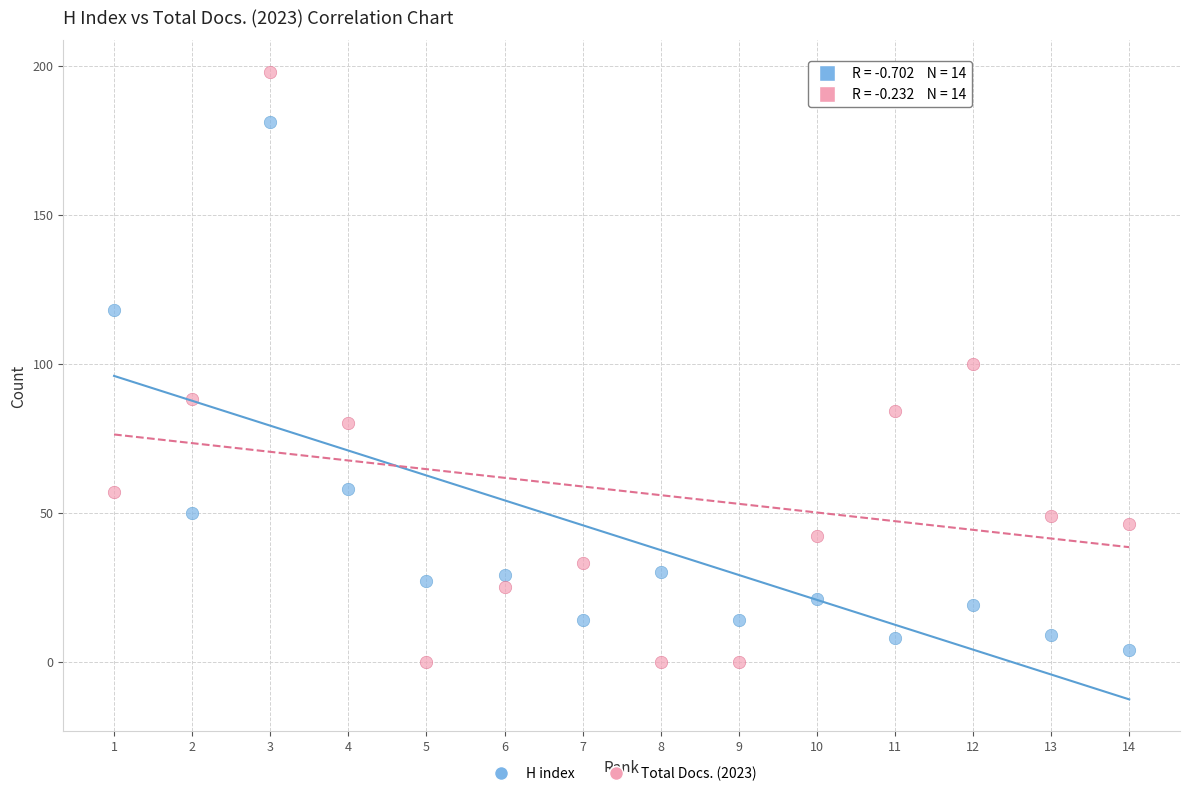

Which series contains the highest Y value?

Total Docs. (2023)